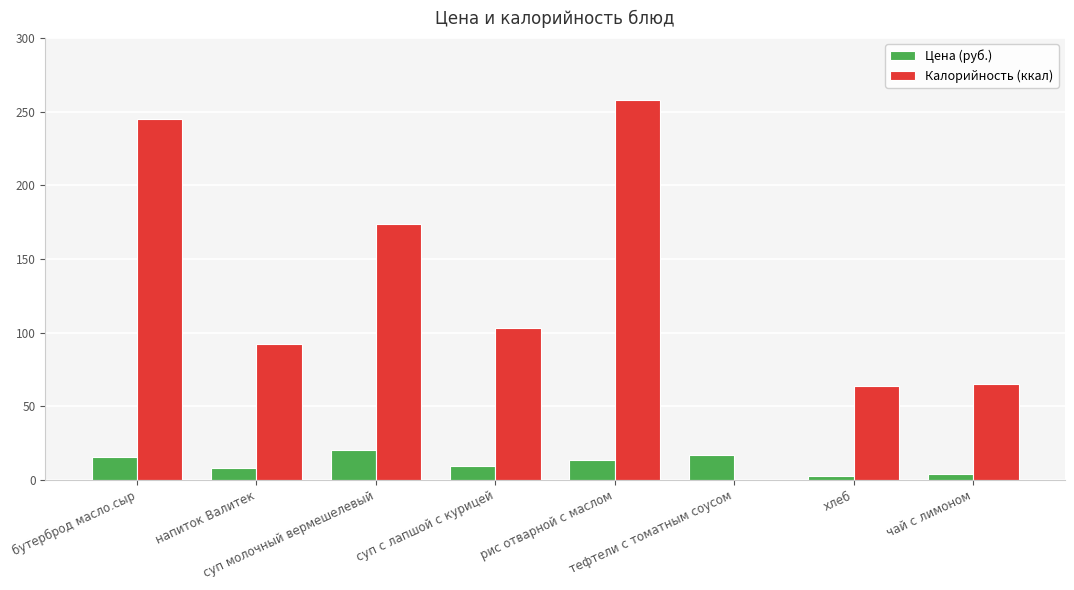

What is the maximum value for Калорийность (ккал)?

258.0